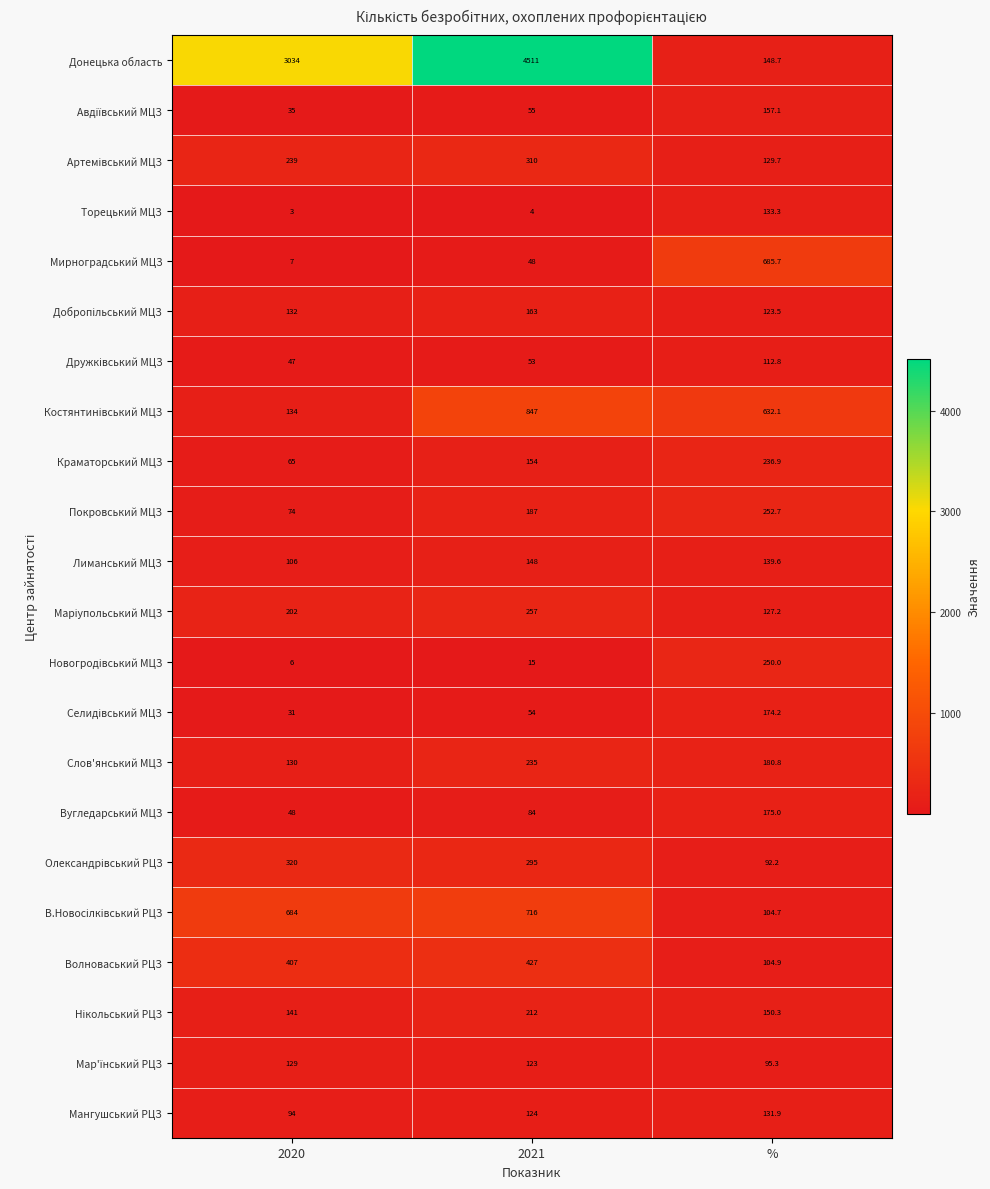

Which series has the largest total across all categories?

Донецька область